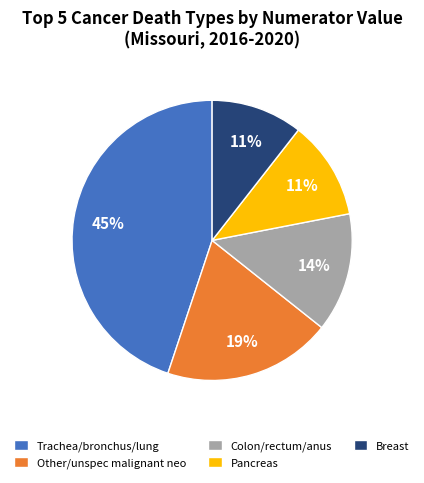

Combined, do Breast and Pancreas account for over 50%?

No